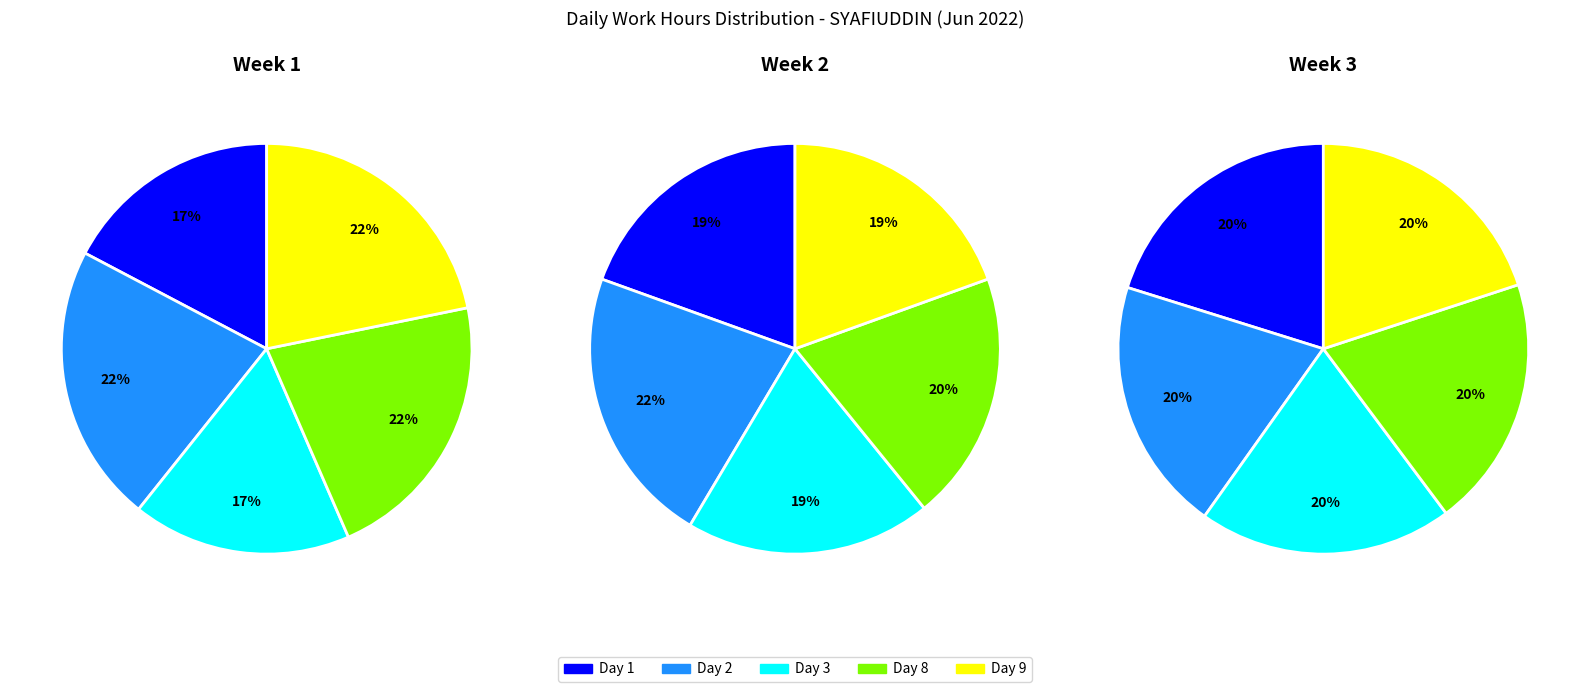

What is the difference between the highest and lowest values at Day 9?

14.1